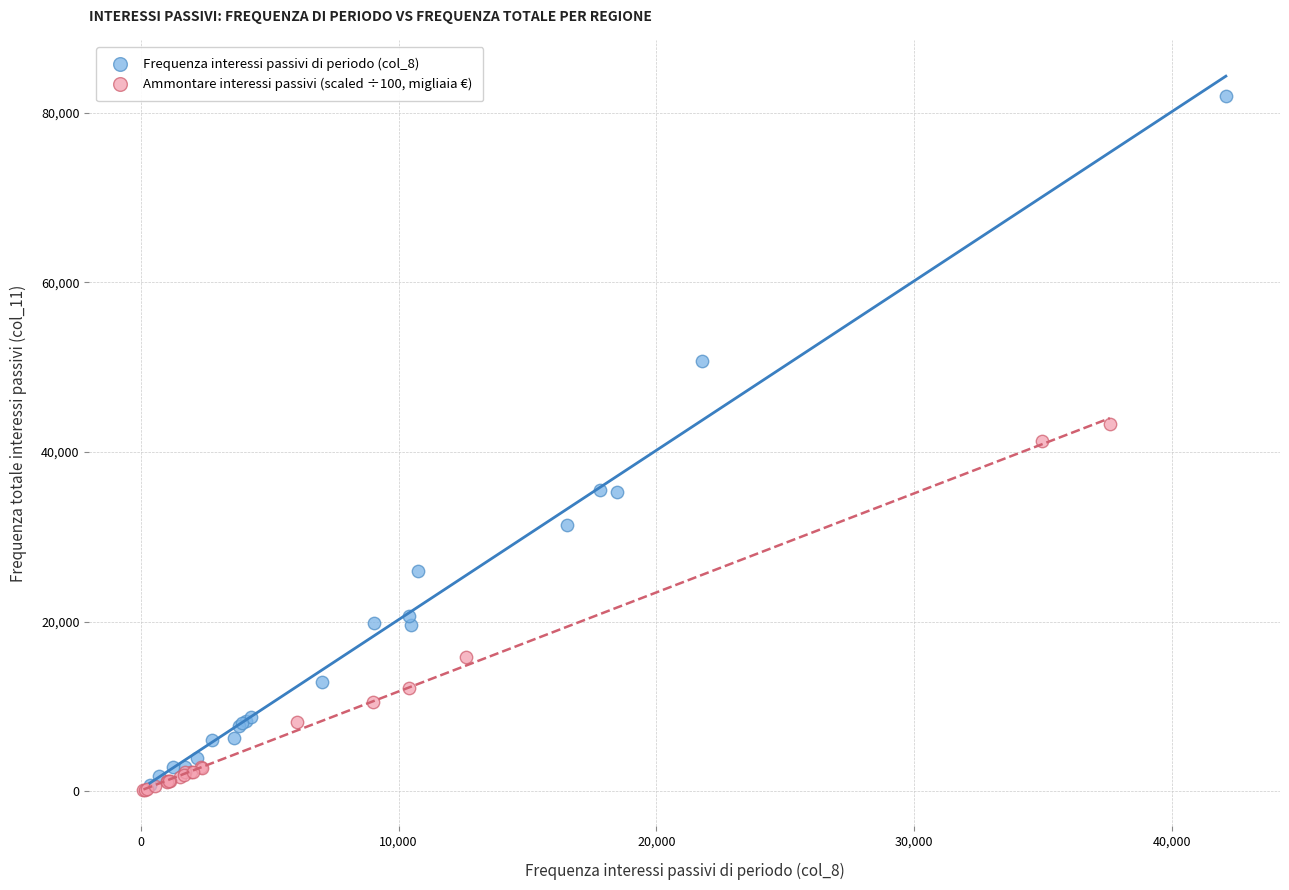

What are all the series names shown in the legend?

Frequenza interessi passivi di periodo (col_8), Ammontare interessi passivi (scaled ÷100, migliaia €)